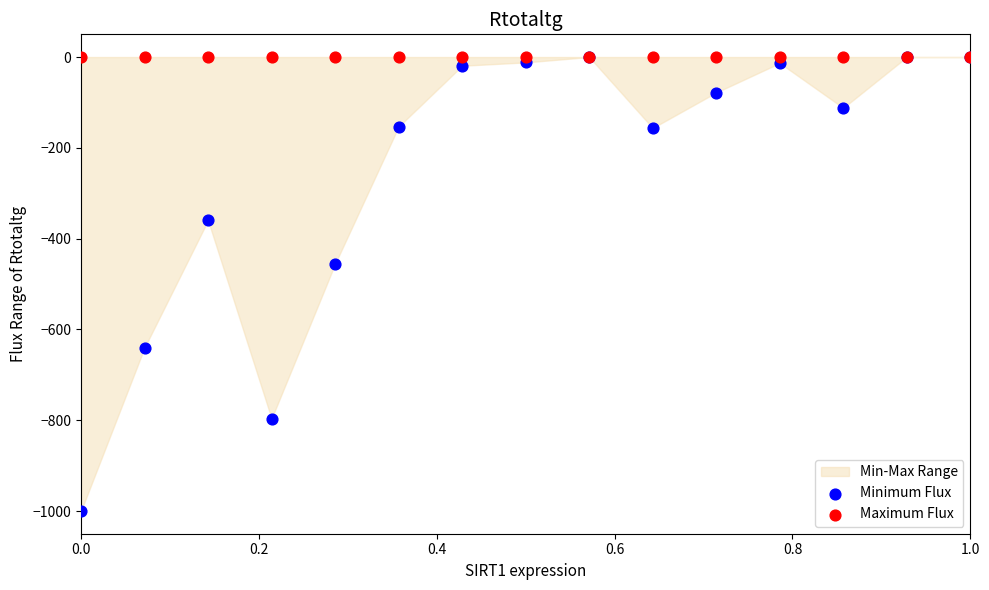

In the Minimum Flux series, what Y value is closest to -500?

-455.8